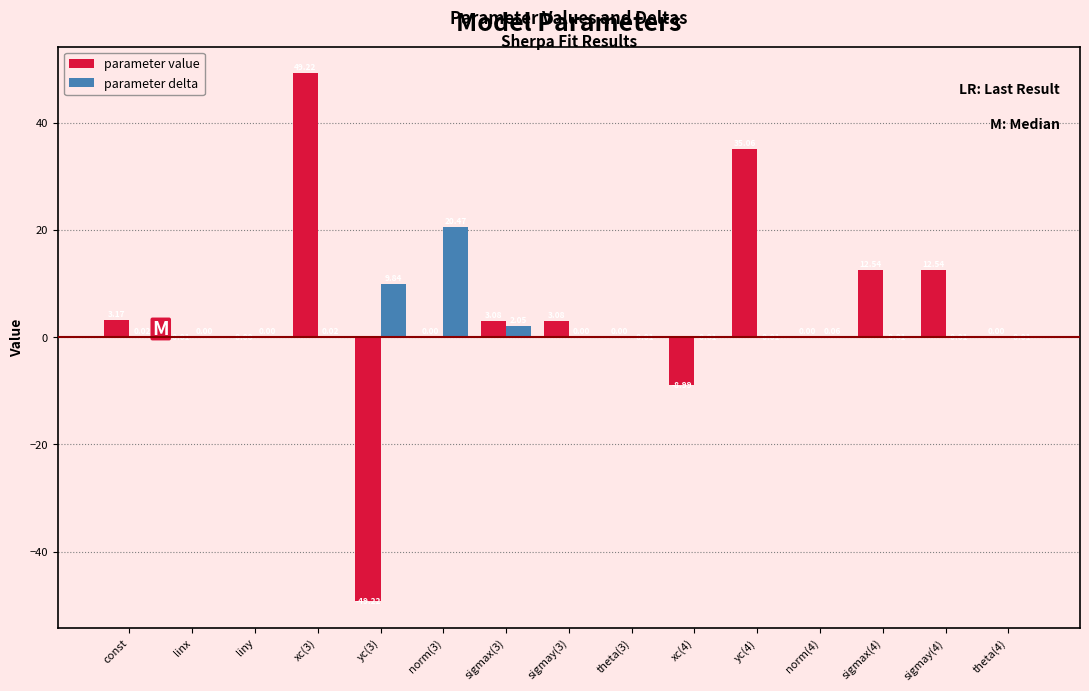

What is the sum of all parameter value values?

60.5